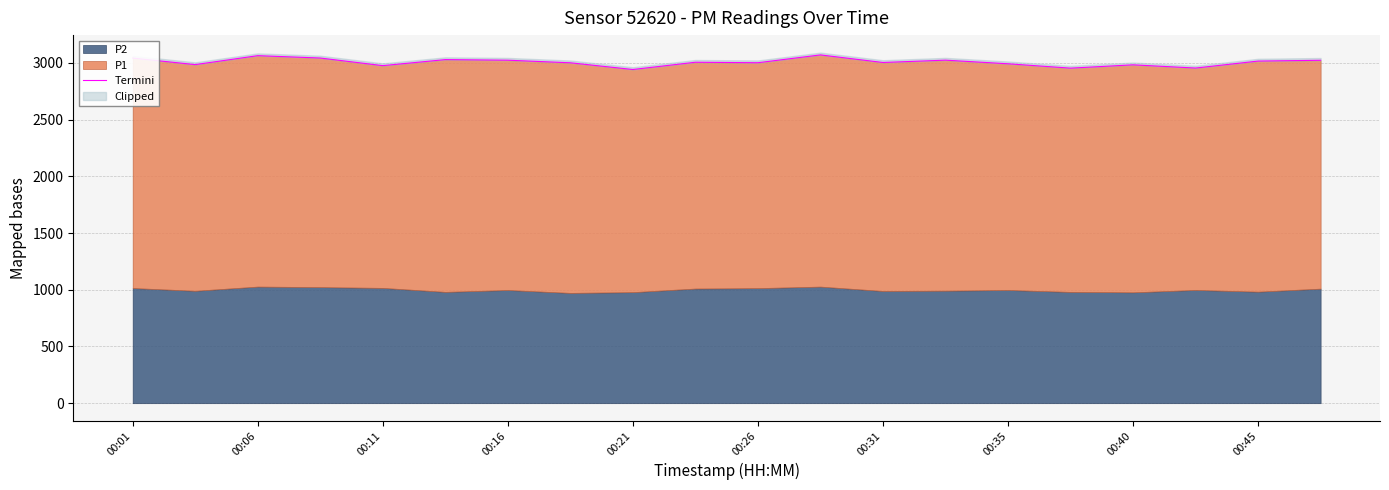

True or false: the data shows 4235.8 at 00:26.

False